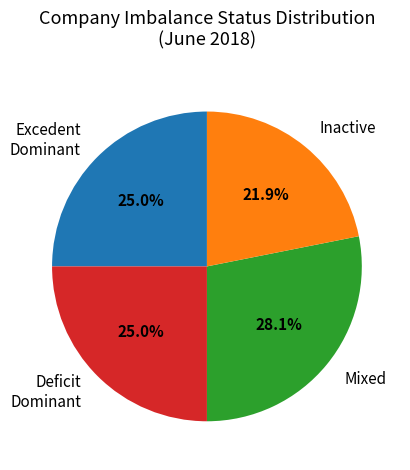

Which slice is the smallest?

Inactive